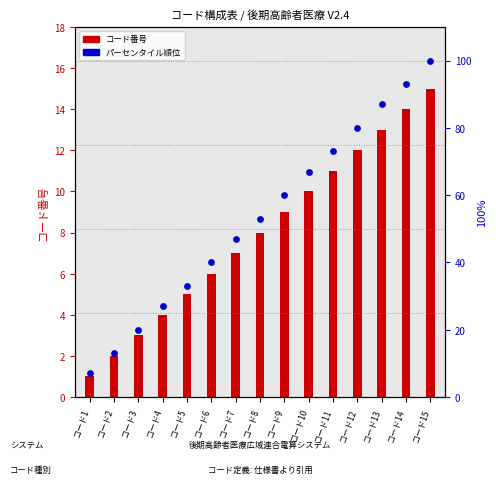

Which series reaches the maximum Y coordinate?

パーセンタイル順位